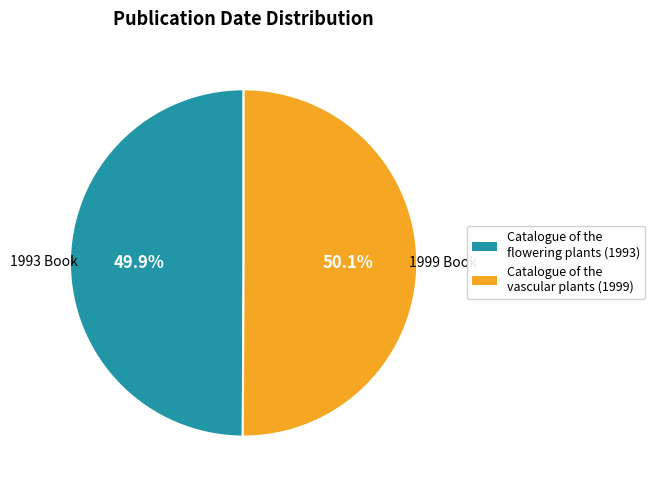

Is the sum of Catalogue of the vascular plants (1999) and Catalogue of the flowering plants (1993) greater than half?

Yes